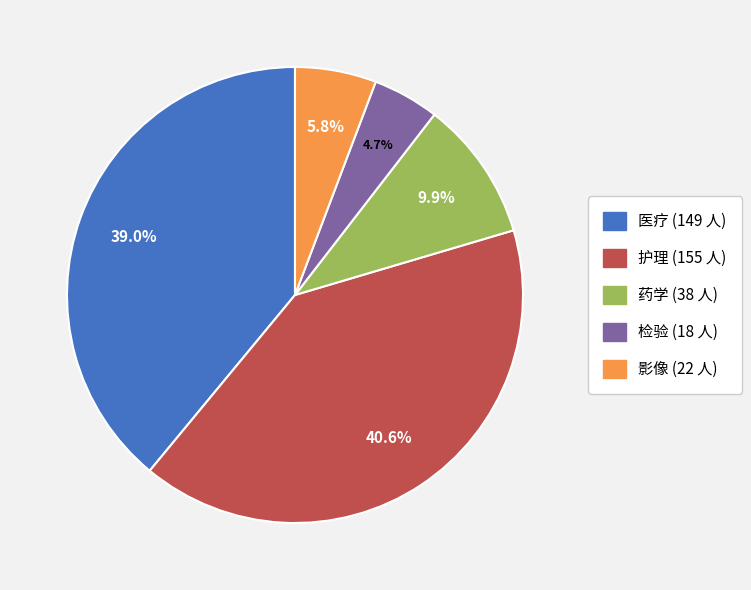

Rank the categories by value from lowest to highest.

检验, 影像, 药学, 医疗, 护理